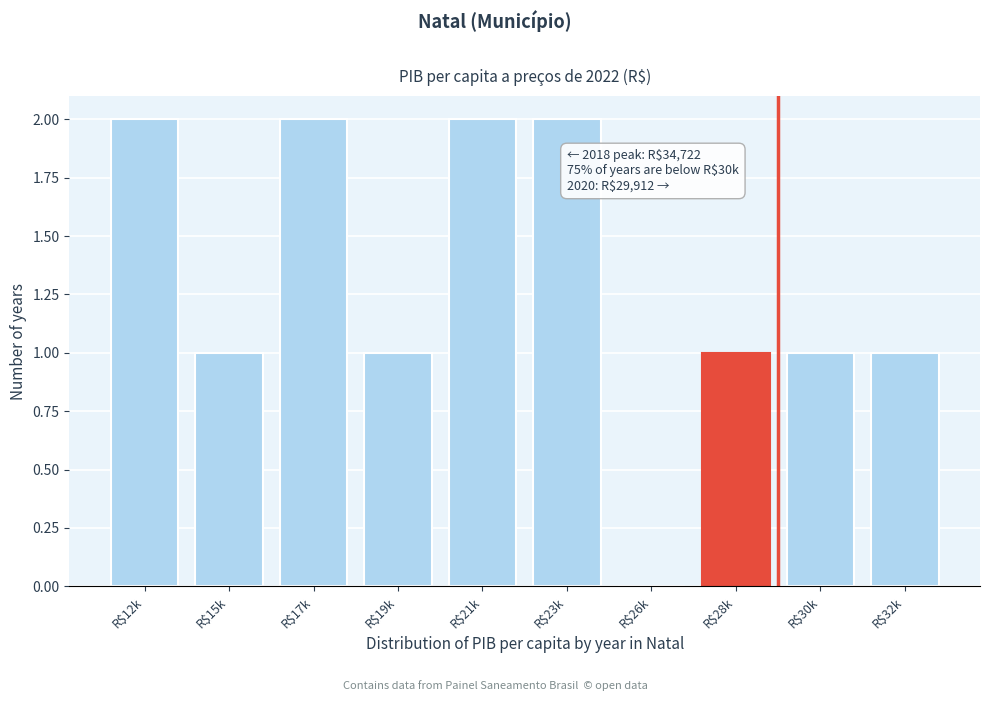

Is it true that the value at R$32k is 1?

True